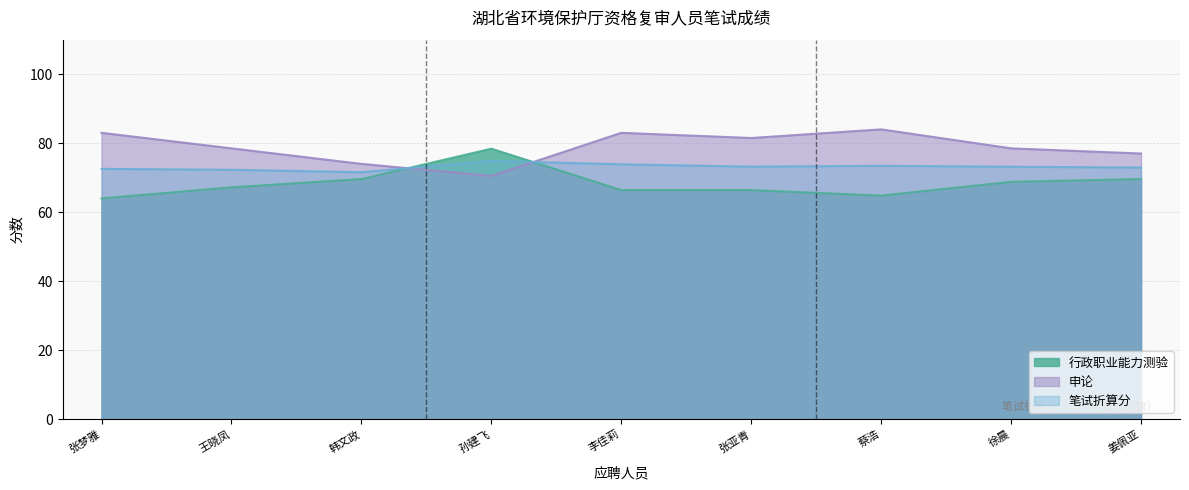

True or false: 申论 and 行政职业能力测验 cross at least once.

True